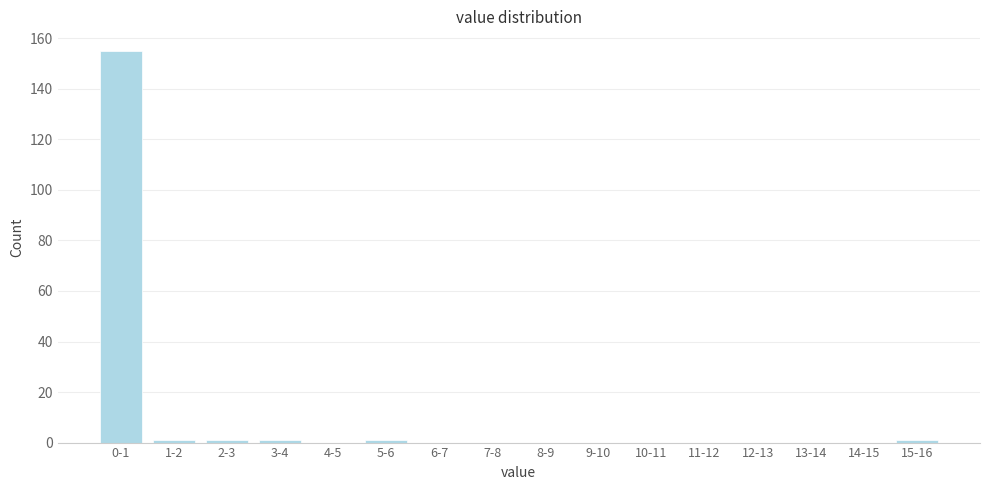

Reading left to right, transcribe all the data shown in this chart.

0-1=155	1-2=1	2-3=1	3-4=1	4-5=0	5-6=1	6-7=0	7-8=0	8-9=0	9-10=0	10-11=0	11-12=0	12-13=0	13-14=0	14-15=0	15-16=1